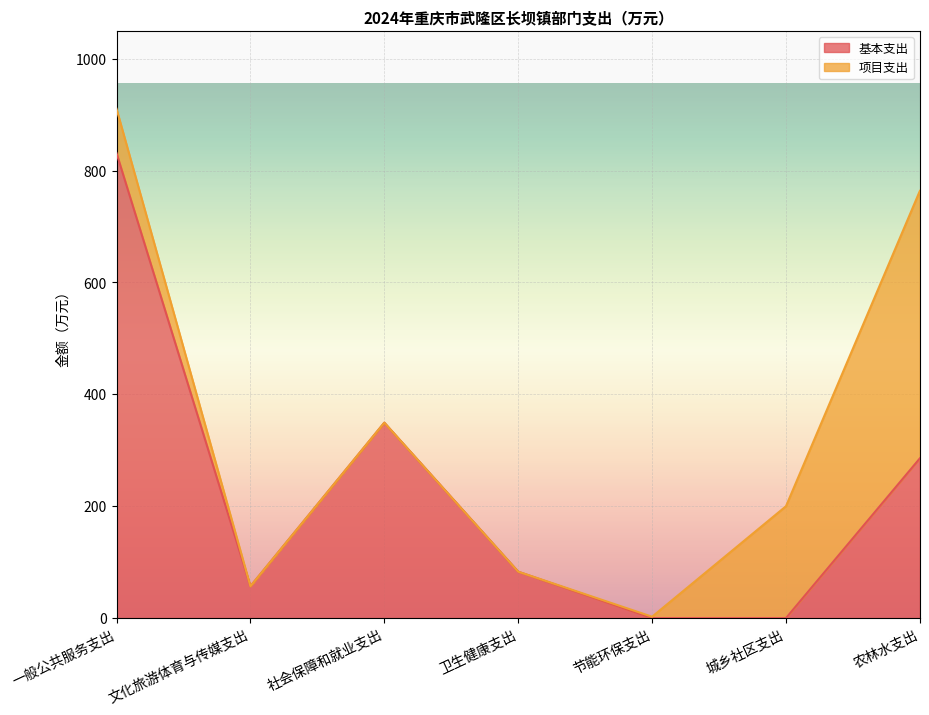

List the labels in order of value, largest first.

一般公共服务支出, 社会保障和就业支出, 农林水支出, 卫生健康支出, 文化旅游体育与传媒支出, 节能环保支出, 城乡社区支出